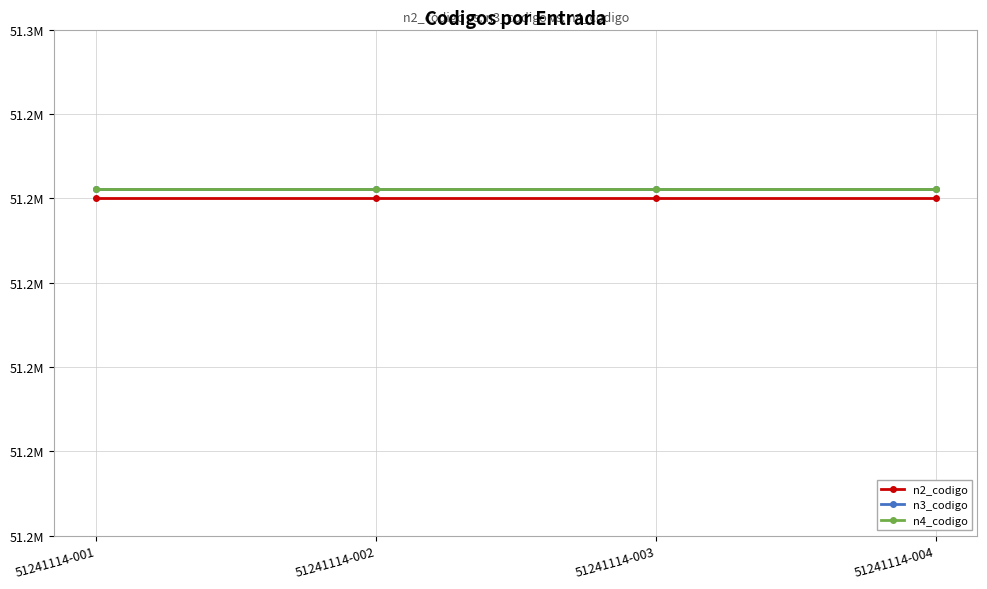

What is the value of the n4_codigo point at the 1st from the left?

51241114